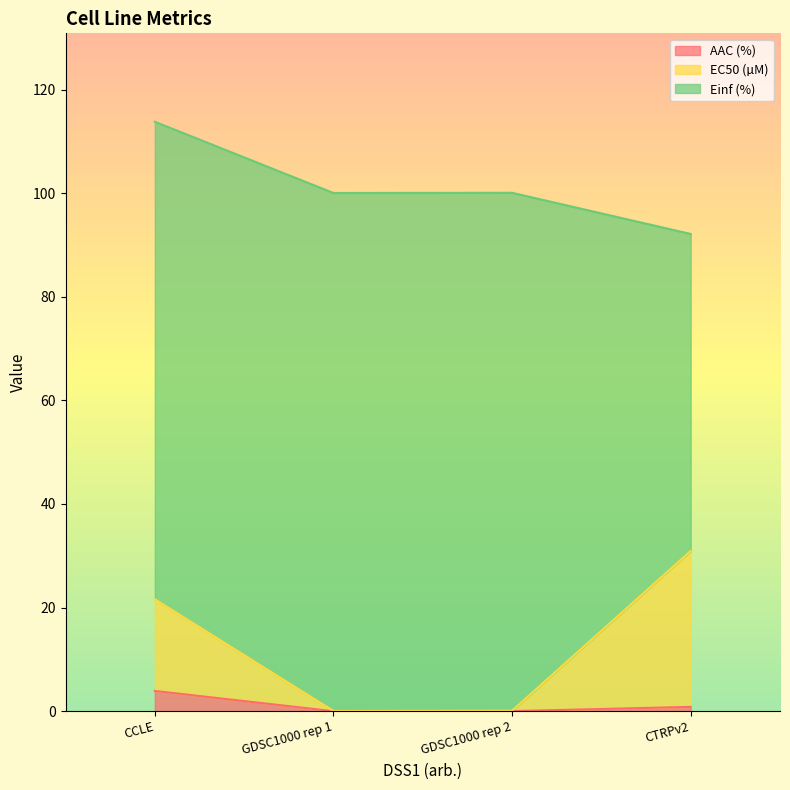

Rank the categories by EC50 (µM) value from lowest to highest.

GDSC1000 rep 1, GDSC1000 rep 2, CCLE, CTRPv2